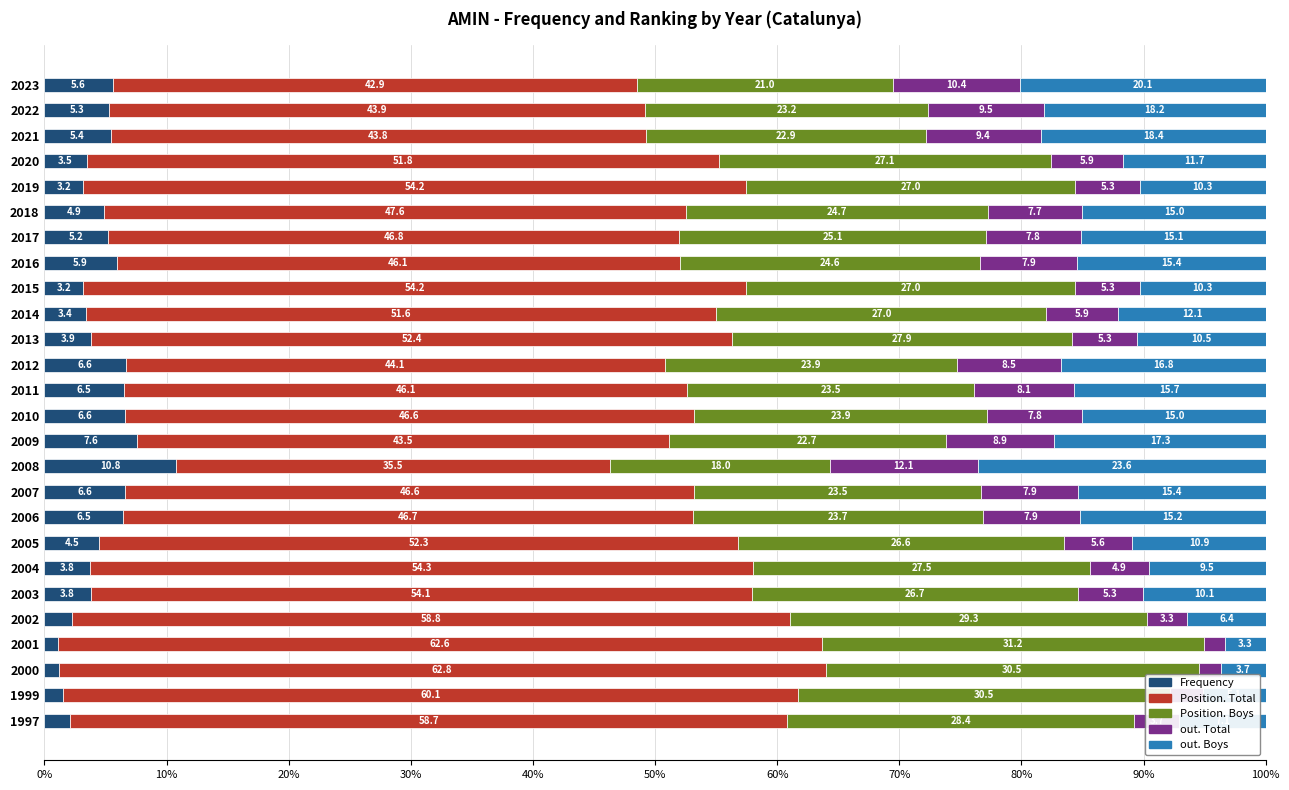

Where is Frequency nearest to the value 5?

2018